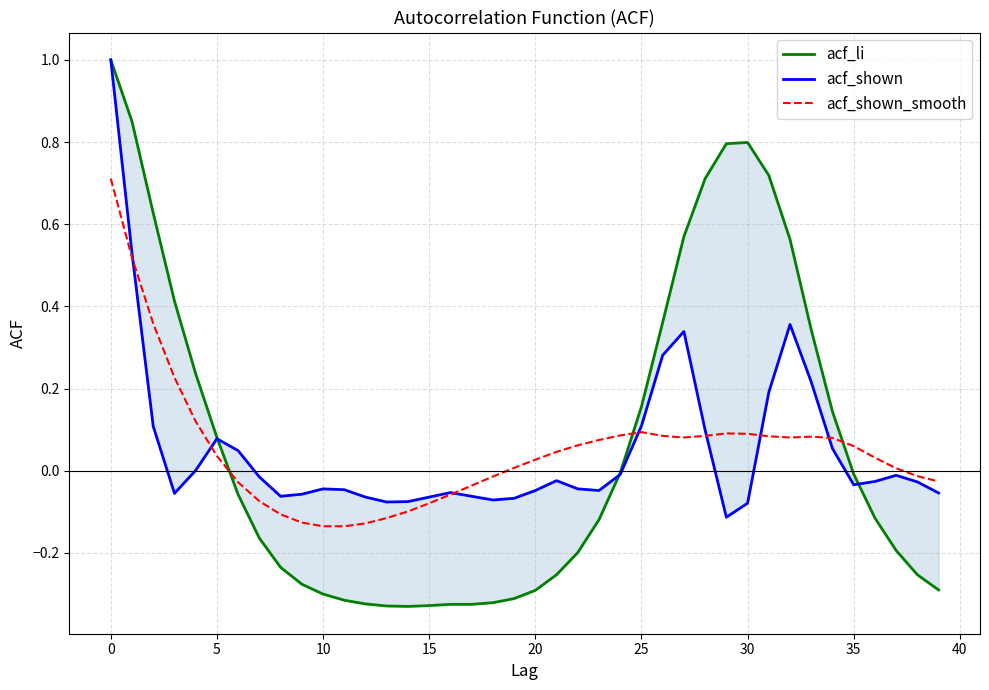

Between 25 and 40, which series saw the biggest shift?

acf_li